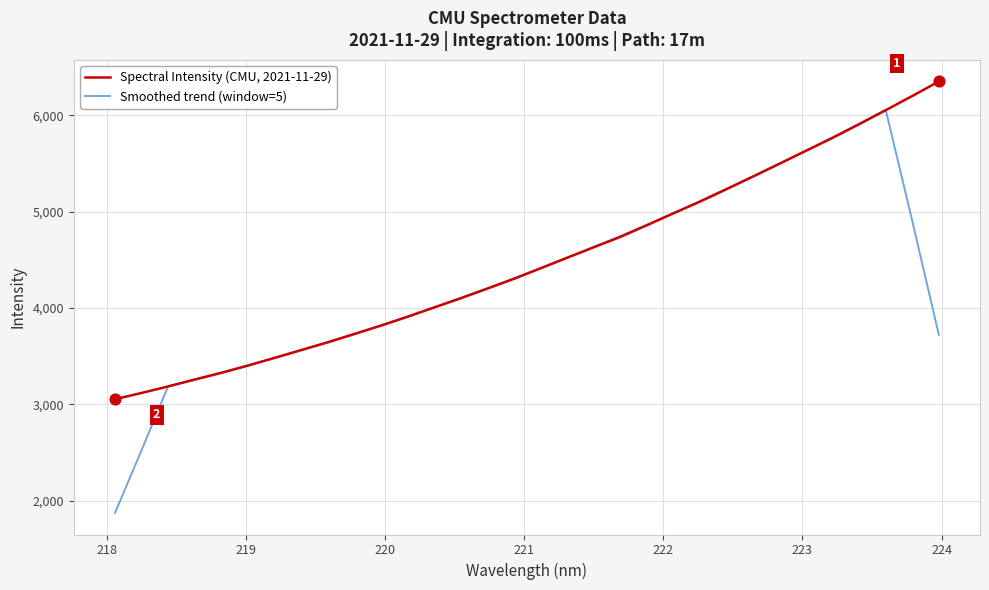

Which series has the largest range (max minus min)?

Smoothed trend (window=5)